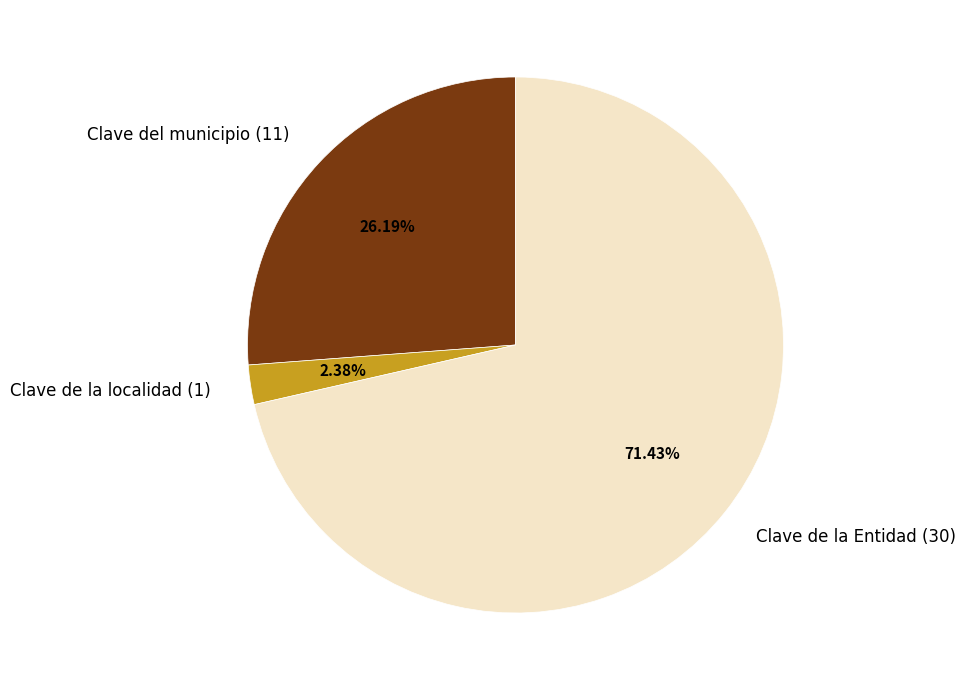

Does any single category account for the majority?

Yes